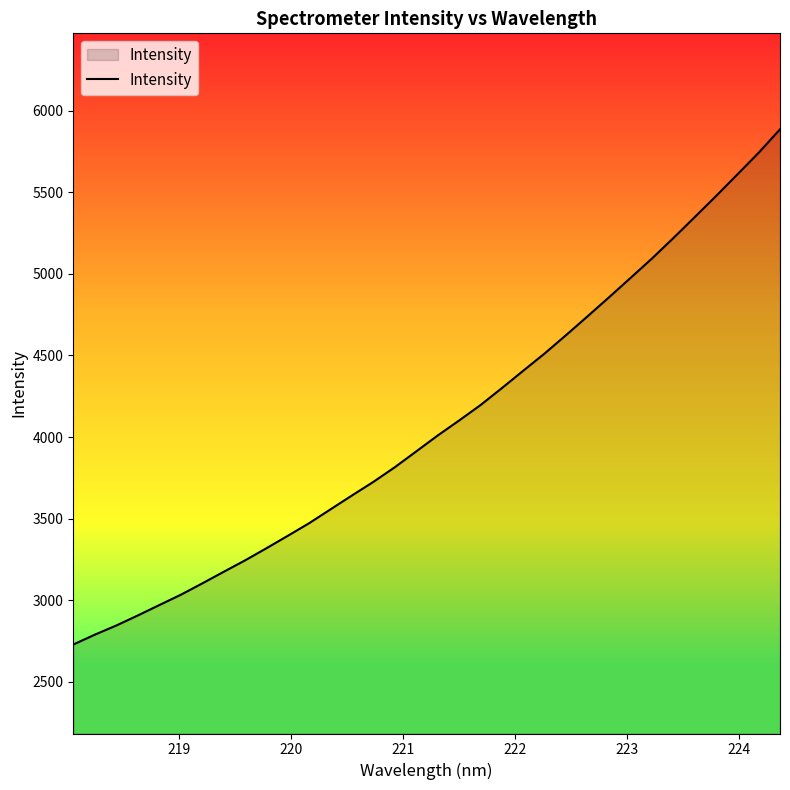

How many lines are shown in the chart?

1